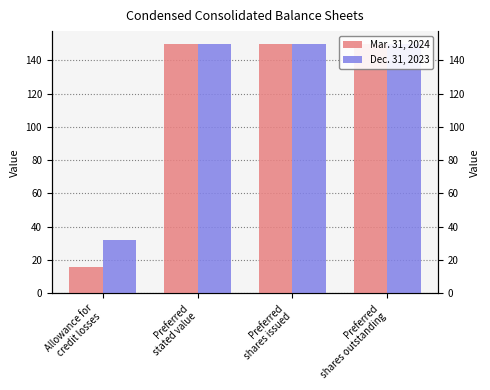

What is the label of the 2nd bar from the left?

Preferred
stated value